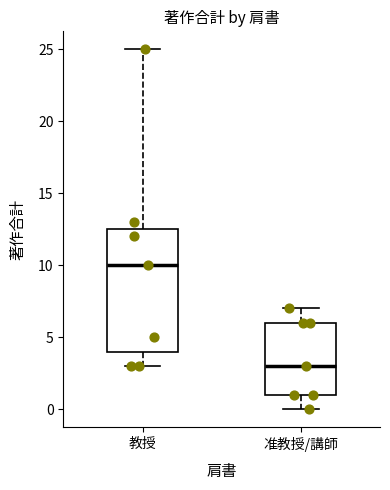

Reading left to right, read every box against the y-axis: the position of its median line, the range the box covers, and the ends of its whiskers. The values are not printed on the chart, so give them approximately, as read against the axis.

教授: median 10.0, box 4.0 to 12.5, whiskers 3.0 to 25.0
准教授/講師: median 3.0, box 1.0 to 6.0, whiskers 0.0 to 7.0